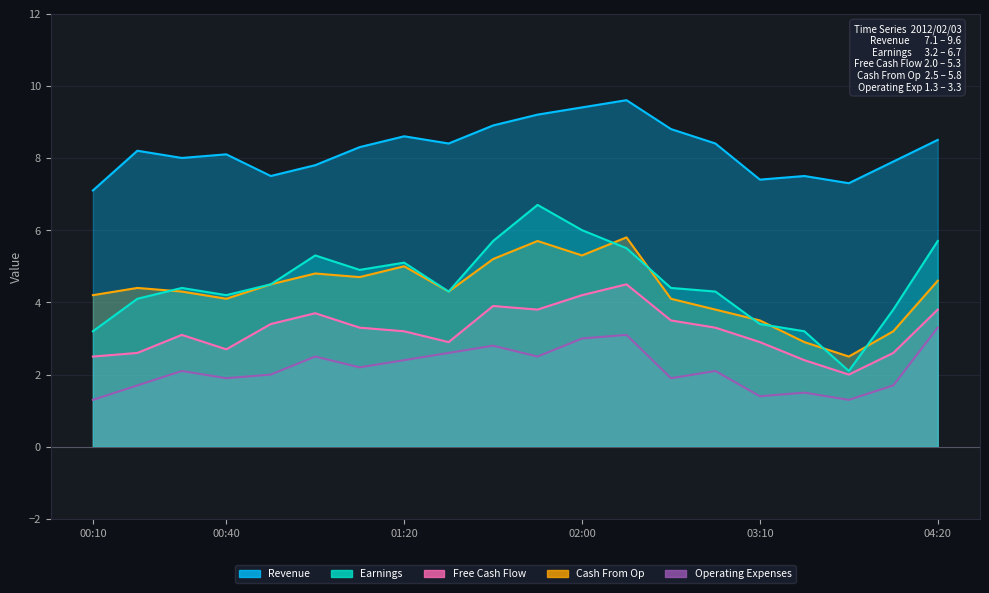

What is the difference between the maximum and second lowest values in the Free Cash Flow series?

2.1